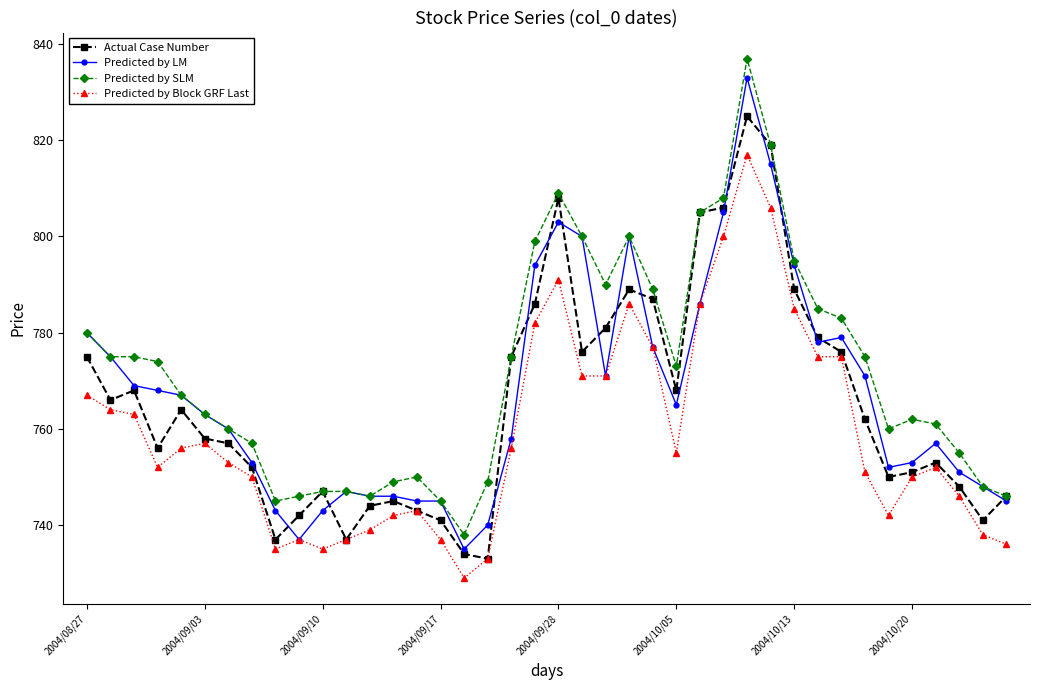

True or false: Predicted by Block GRF Last and Predicted by SLM cross at least once.

False